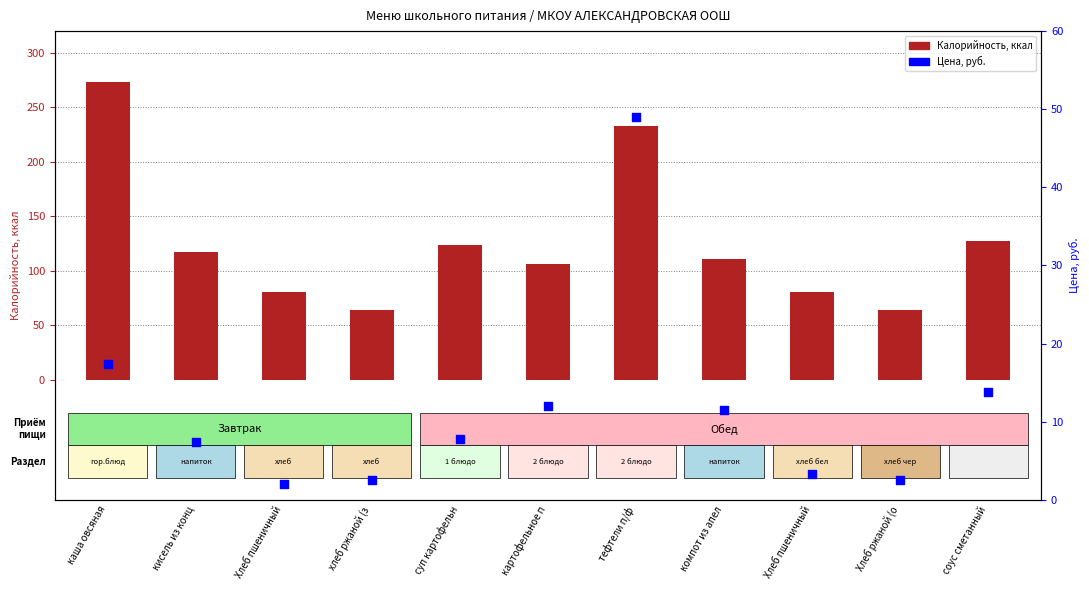

At which category is the sum across all series the highest?

каша овсяная